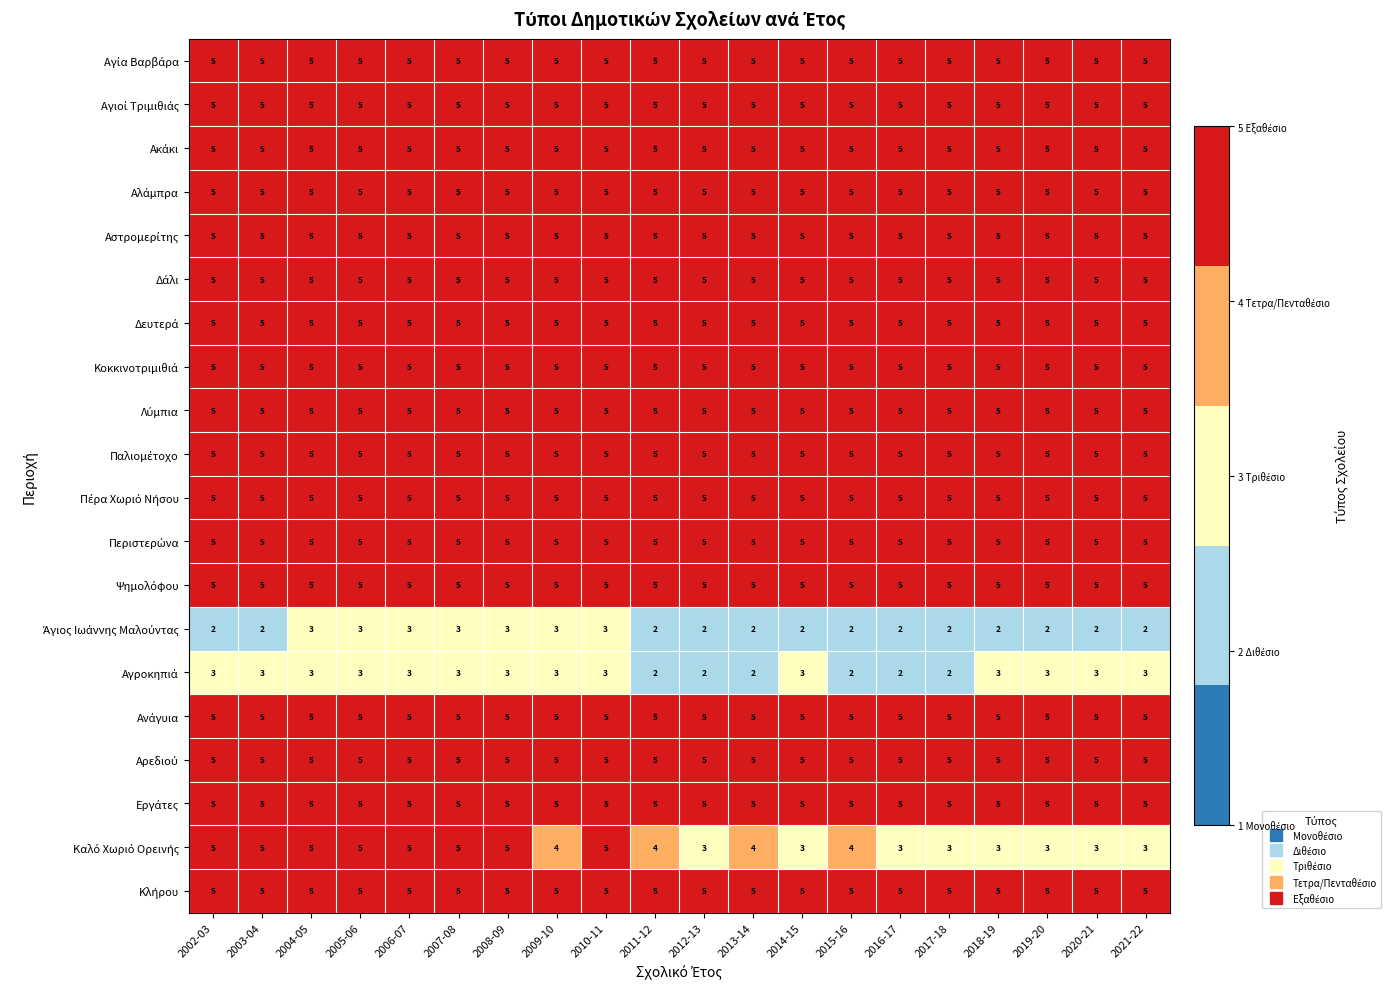

What is the greatest value displayed?

5